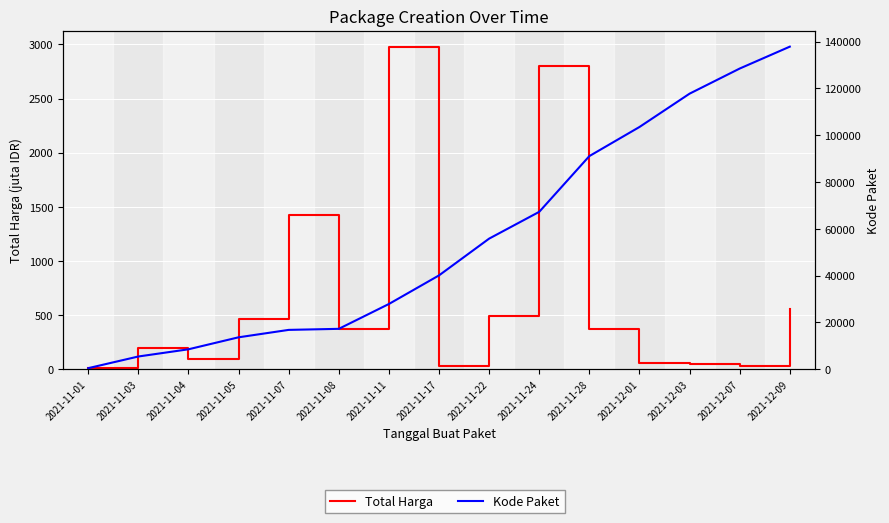

How many lines are shown in the chart?

2